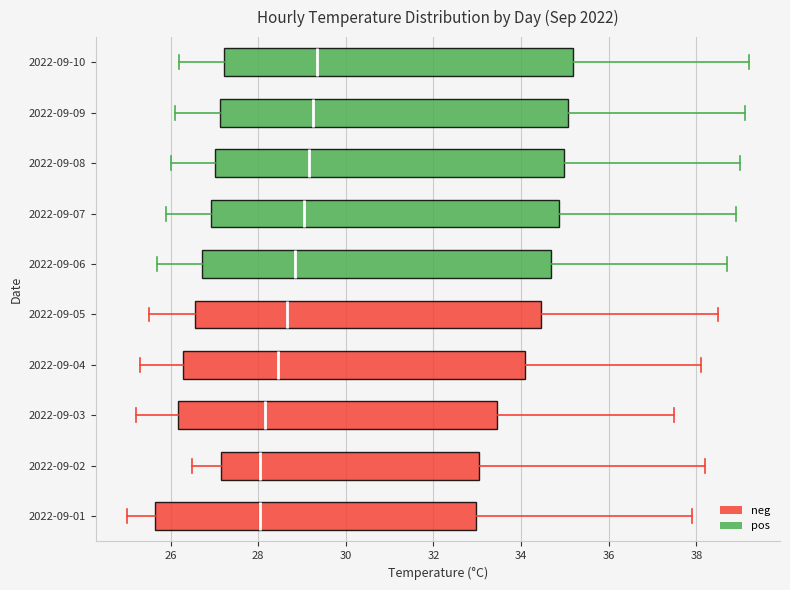

Reading bottom to top, transcribe this box plot: for each box, give where its median line is, the range the box spans, and where its two whiskers end, as read against the x-axis. The values are not printed on the chart, so give them approximately, as read against the axis.

2022-09-01: median 28.0, box 25.6 to 33.0, whiskers 25.0 to 38.0
2022-09-02: median 28.0, box 27.2 to 33.0, whiskers 26.6 to 38.2
2022-09-03: median 28.2, box 26.2 to 33.4, whiskers 25.2 to 37.6
2022-09-04: median 28.4, box 26.2 to 34.2, whiskers 25.4 to 38.2
2022-09-05: median 28.6, box 26.6 to 34.4, whiskers 25.6 to 38.6
2022-09-06: median 28.8, box 26.8 to 34.6, whiskers 25.8 to 38.8
2022-09-07: median 29.0, box 27.0 to 34.8, whiskers 26.0 to 39.0
2022-09-08: median 29.2, box 27.0 to 35.0, whiskers 26.0 to 39.0
2022-09-09: median 29.2, box 27.2 to 35.0, whiskers 26.2 to 39.2
2022-09-10: median 29.4, box 27.2 to 35.2, whiskers 26.2 to 39.2